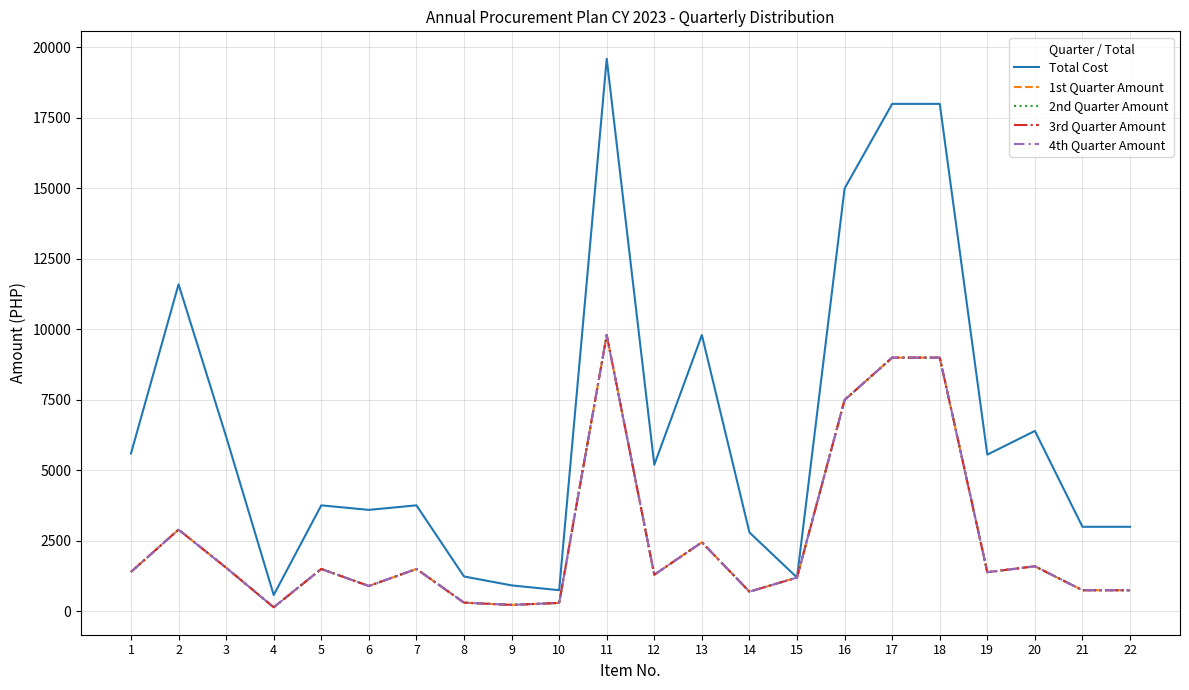

Does the chart have visible grid lines?

Yes